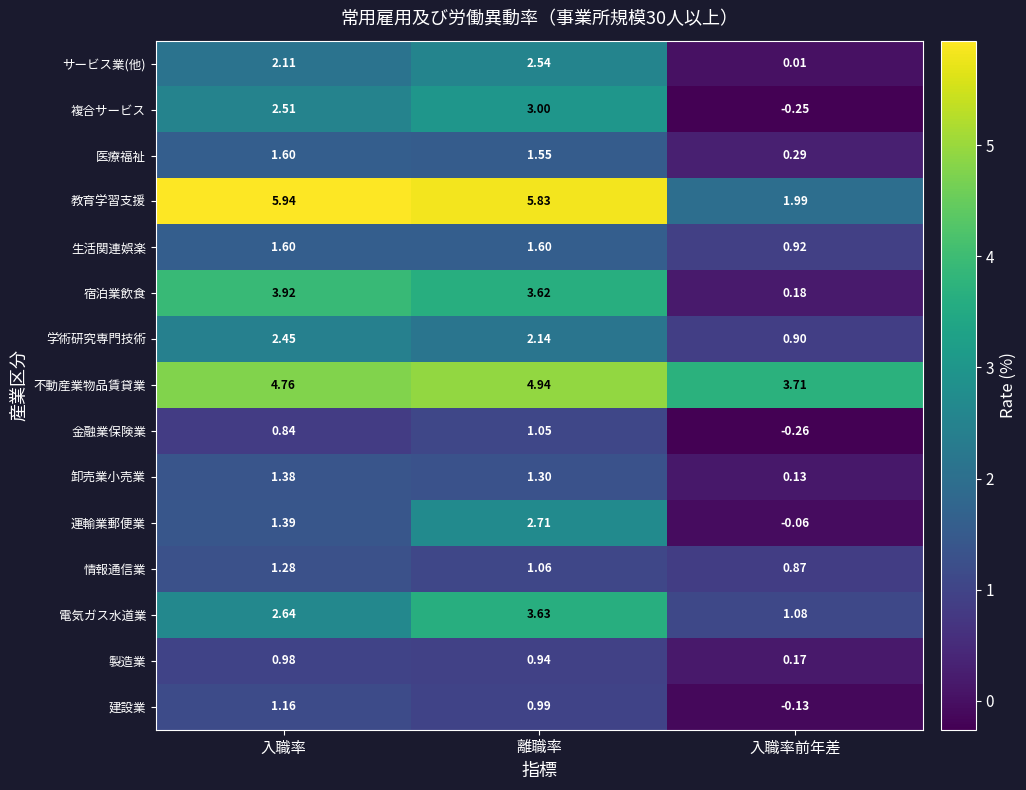

How many data points in 不動産業物品賃貸業 are less than 4?

1